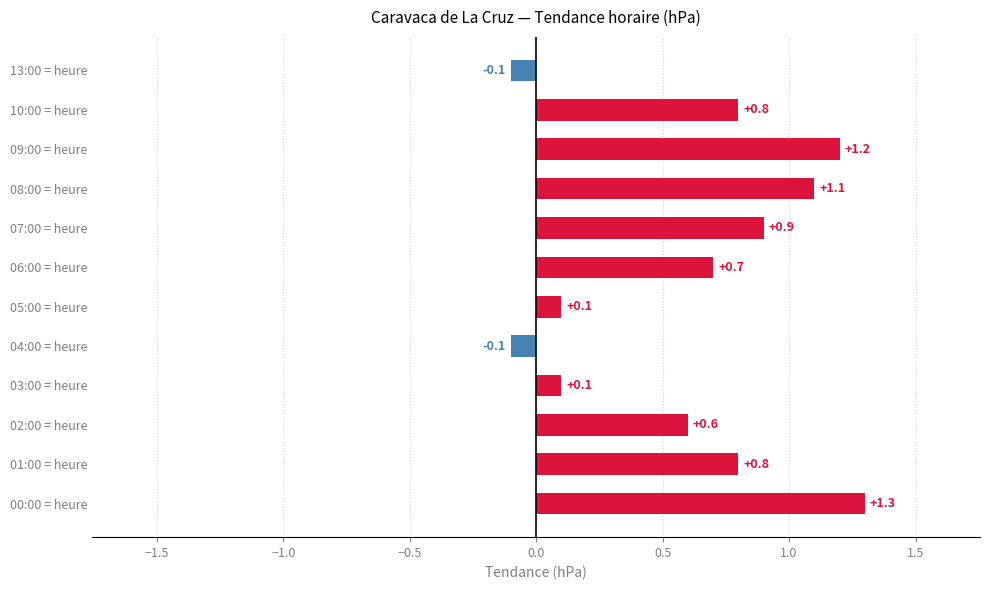

What is the change in value from 04:00 = heure to 02:00 = heure?

+0.7